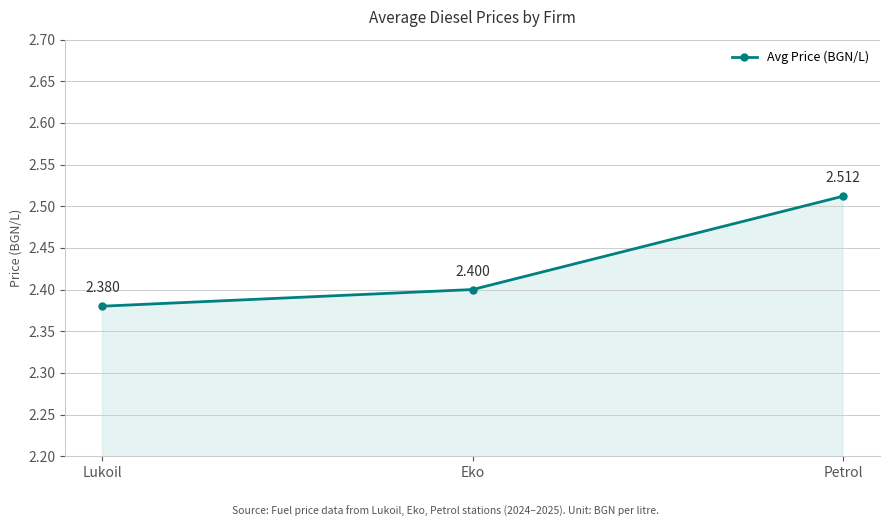

At which label is the value closest to 2?

Lukoil